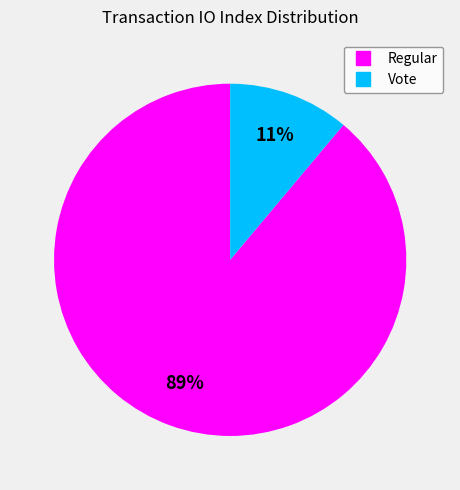

Is there any slice that represents more than half of the pie?

Yes